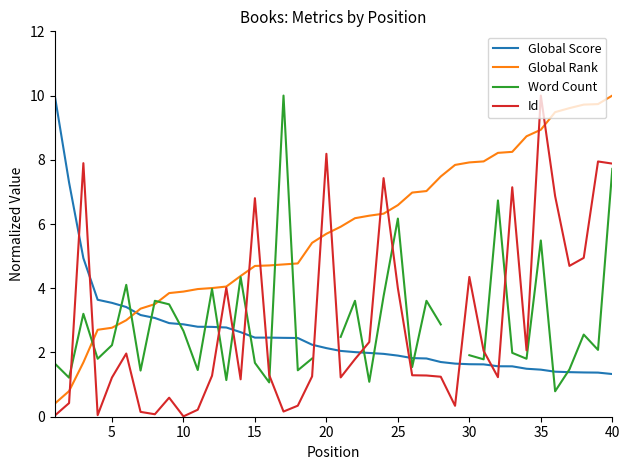

What is the average value of the Global Rank series?

5.8